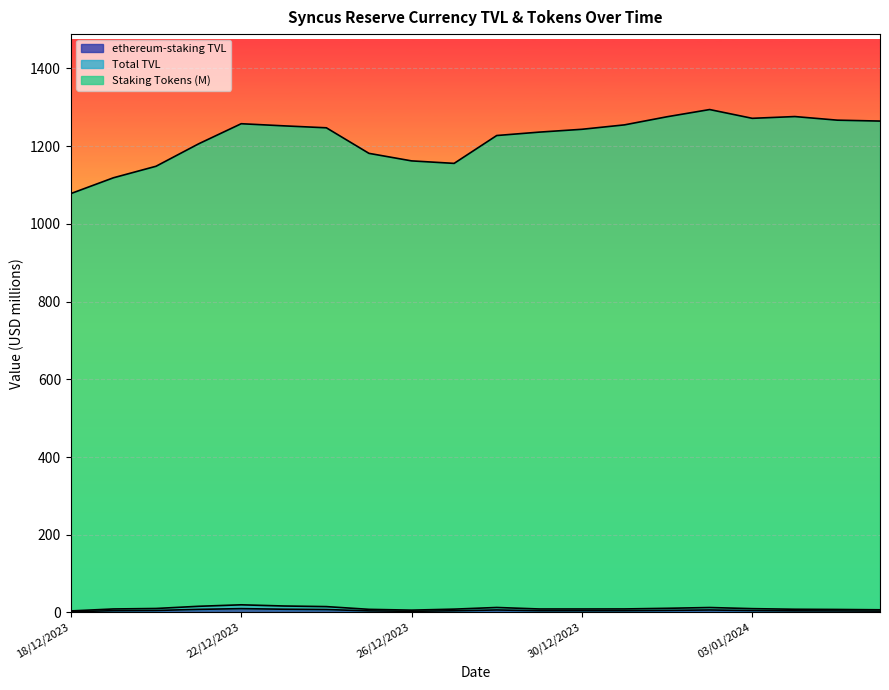

At how many categories does at least one series exceed 1289?

1